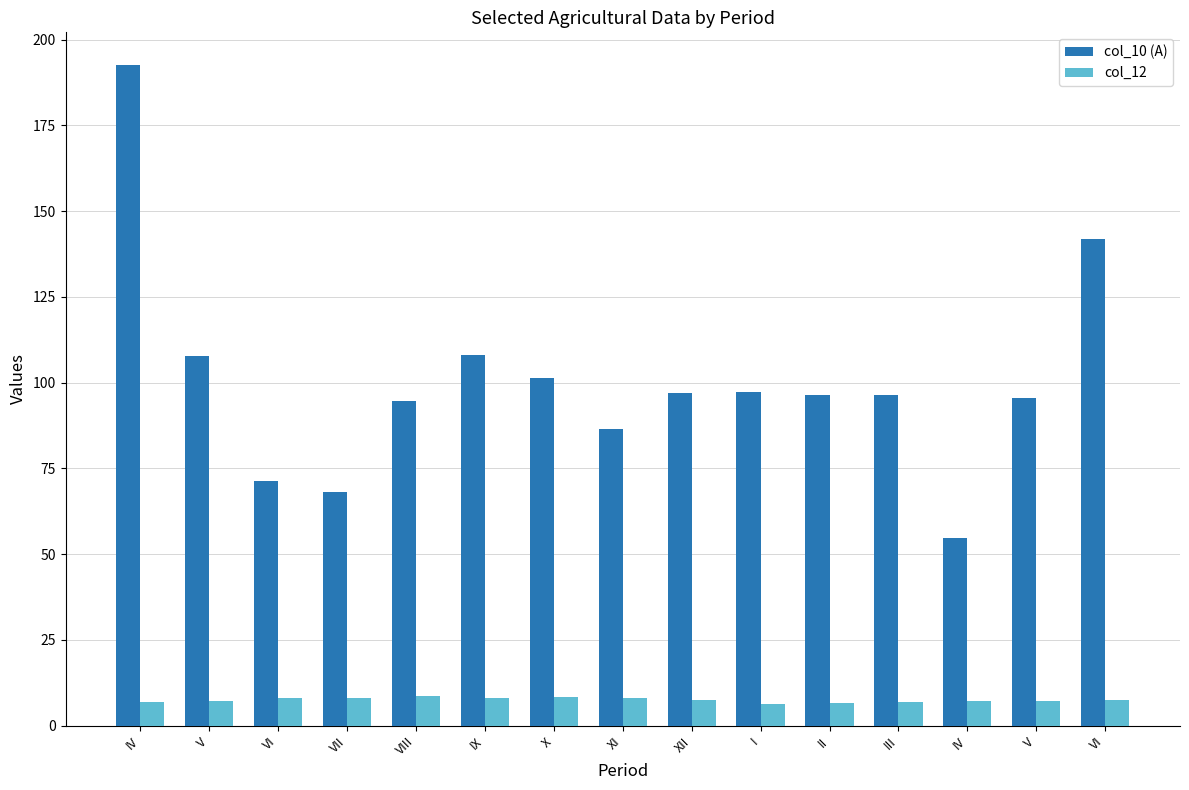

Is the value of col_12 at IX greater than the value of col_10 (A) at I?

No